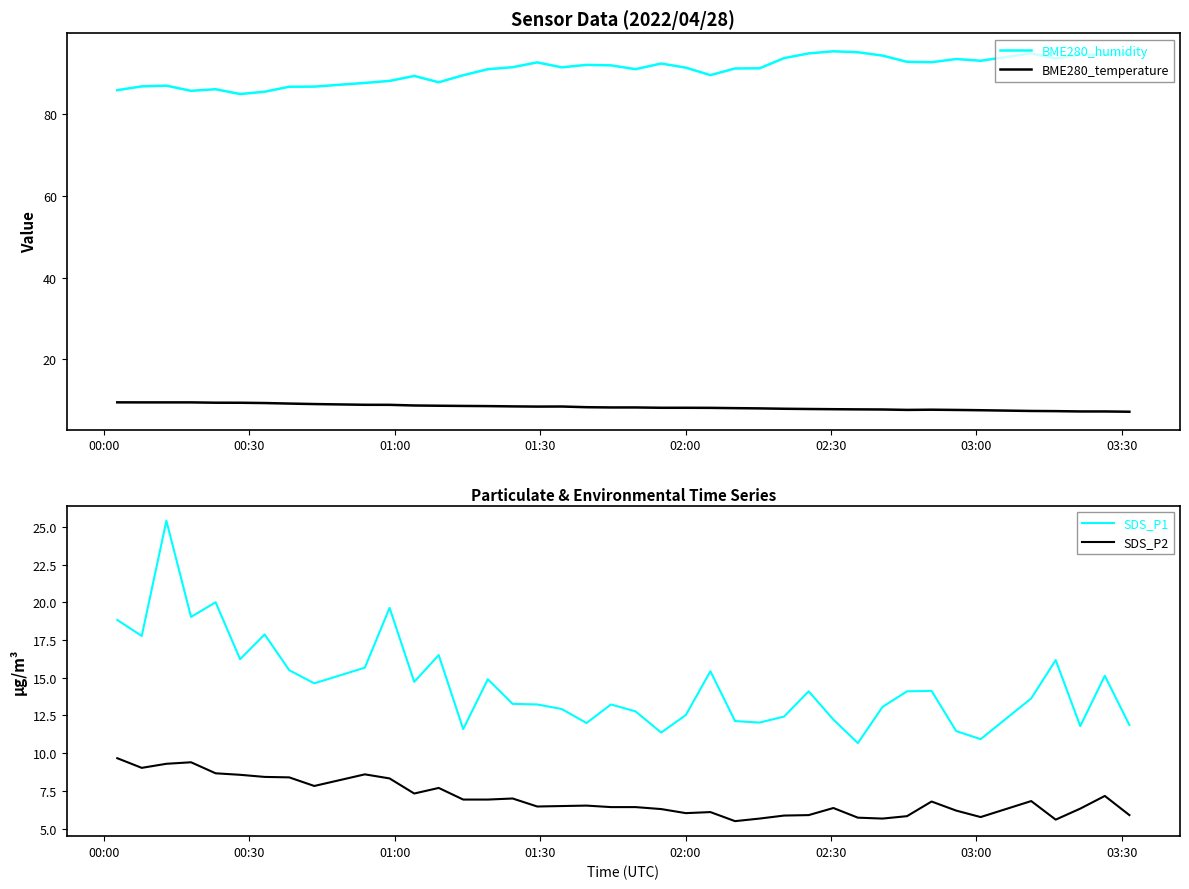

What is the highest value of the BME280_temperature series?

9.5